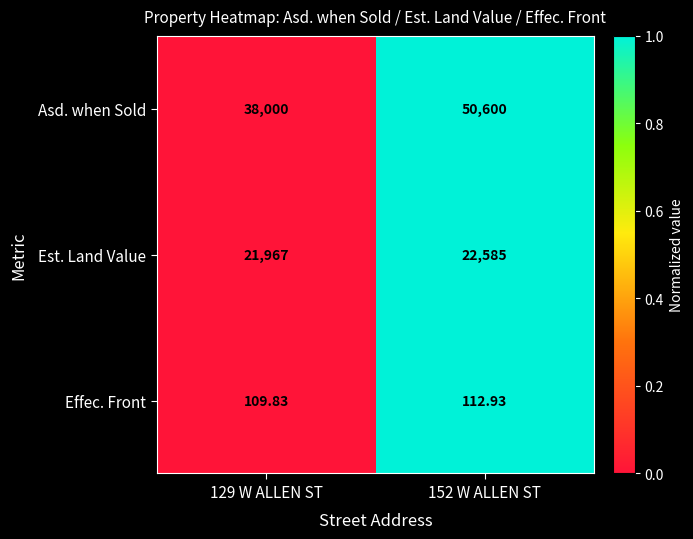

List the series in order of their peak value, lowest first.

Effec. Front, Est. Land Value, Asd. when Sold